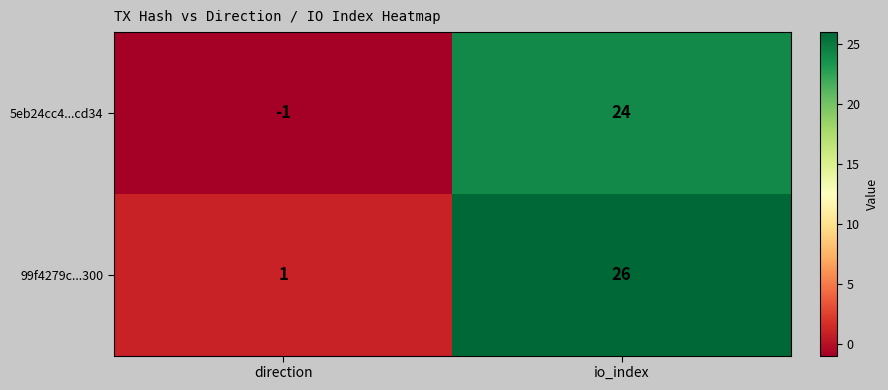

What is the maximum value for 99f4279c...300?

26